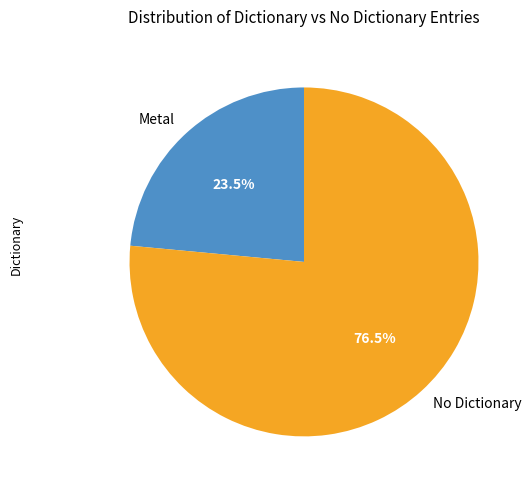

Do No Dictionary and Metal together represent more than half of the pie?

Yes